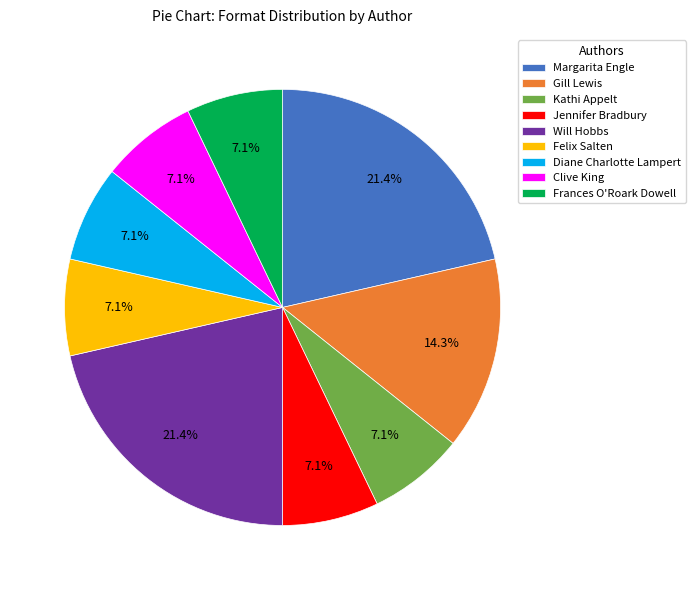

Which has a higher value, Margarita Engle or Jennifer Bradbury?

Margarita Engle